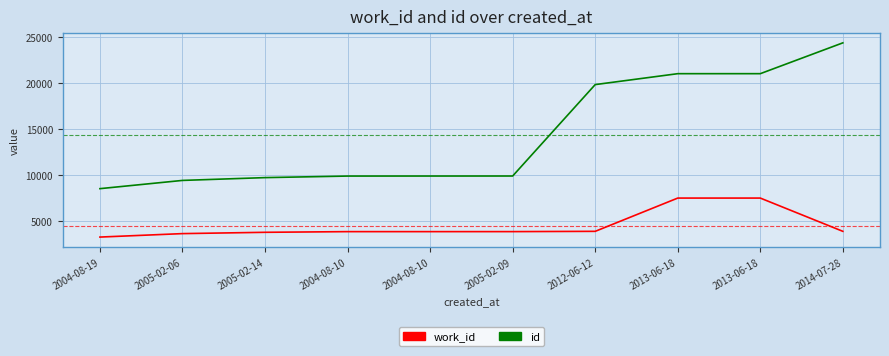

Does the chart display data point markers on the line(s)?

No